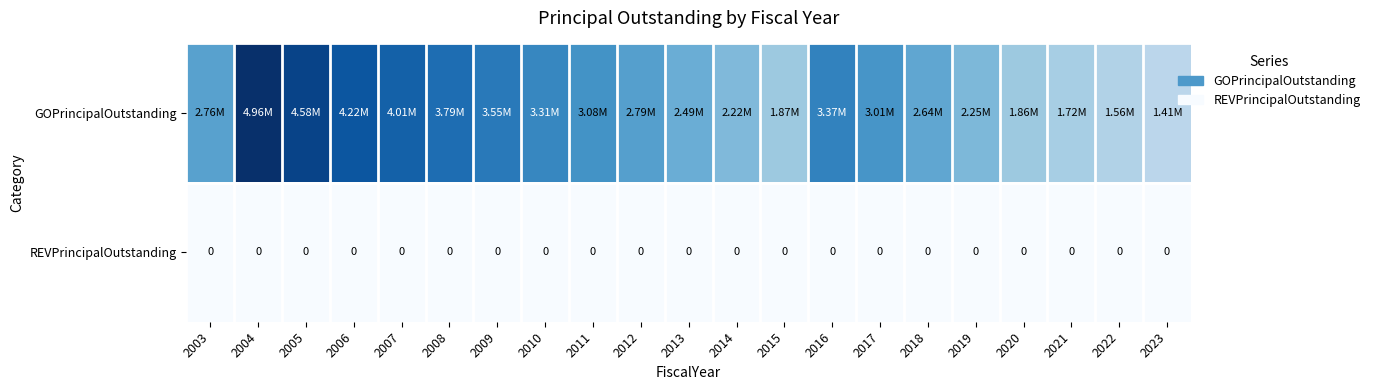

At which label does REVPrincipalOutstanding reach its minimum?

2003